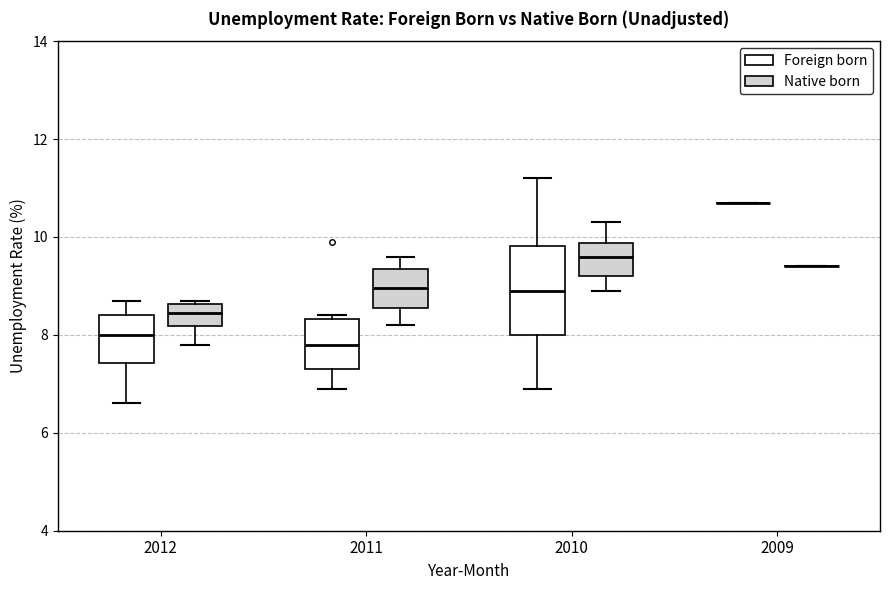

Reading left to right, transcribe this box plot: for each box, give where its median line is, the range the box spans, and where its two whiskers end, as read against the y-axis. The values are not printed on the chart, so give them approximately, as read against the axis.

2012 (Foreign born): median 8.0, box 7.4 to 8.4, whiskers 6.6 to 8.8
2012 (Native born): median 8.4, box 8.2 to 8.6, whiskers 7.8 to 8.8
2011 (Foreign born): median 7.8, box 7.4 to 8.4, whiskers 7.0 to 8.4 (just above the box's upper edge)
2011 (Native born): median 9.0, box 8.6 to 9.4, whiskers 8.2 to 9.6
2010 (Foreign born): median 9.0, box 8.0 to 9.8, whiskers 7.0 to 11.2
2010 (Native born): median 9.6, box 9.2 to 9.8, whiskers 9.0 to 10.4
2009 (Foreign born): box collapsed to a line at 10.8, whiskers 10.8 to 10.8
2009 (Native born): box collapsed to a line at 9.4, whiskers 9.4 to 9.4